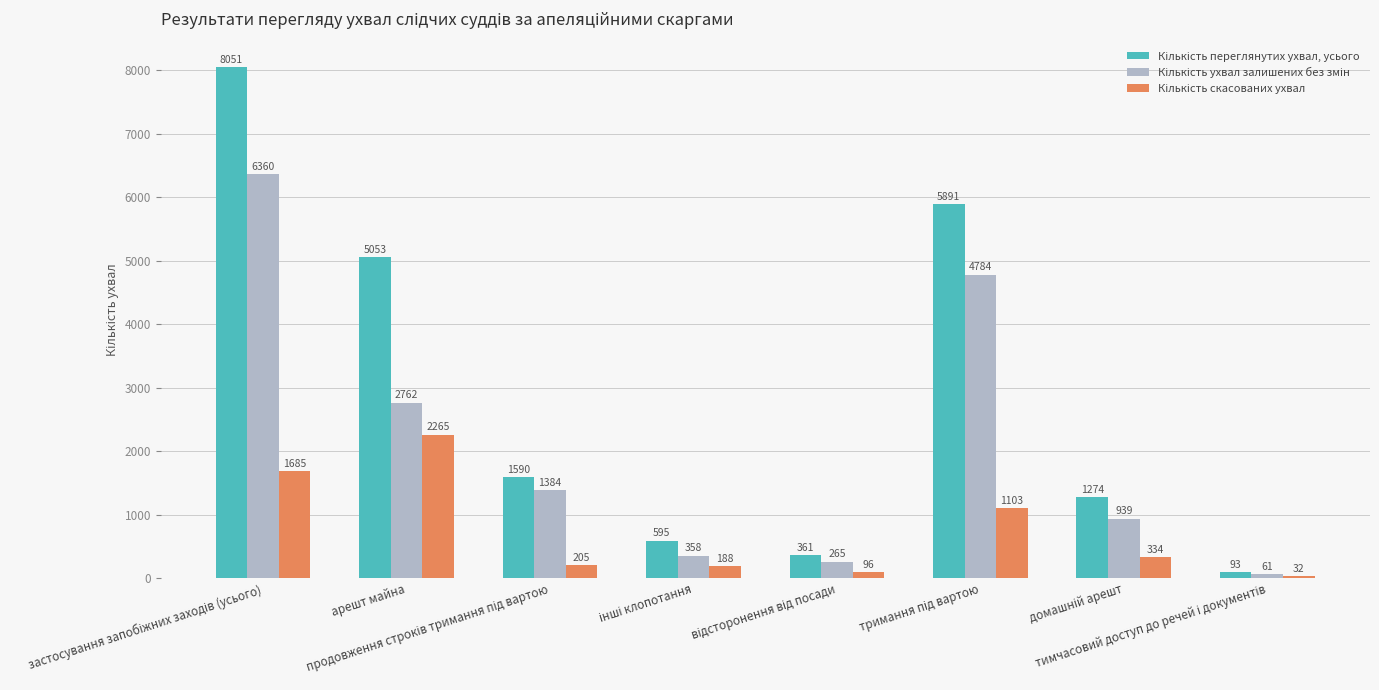

What is the greatest value displayed?

8051